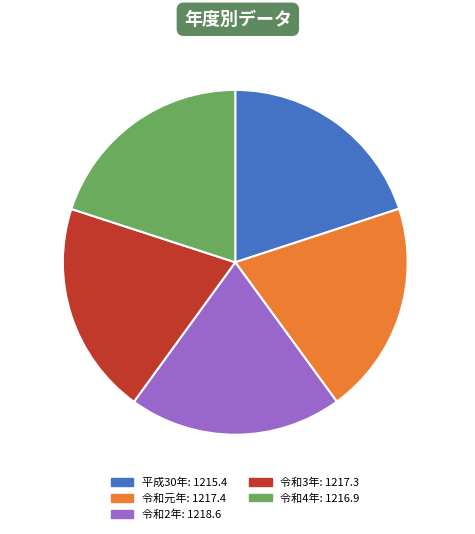

Does 令和3年 represent more than half of the total?

No